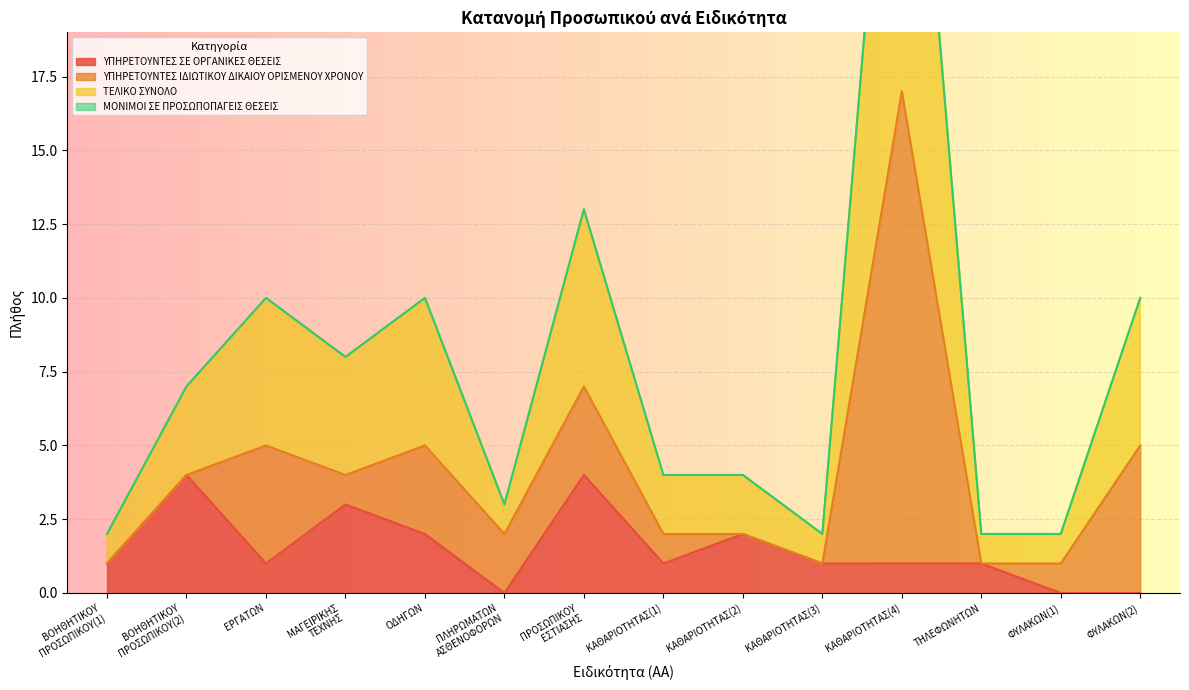

Is it true that ΥΠΗΡΕΤΟΥΝΤΕΣ ΣΕ ΟΡΓΑΝΙΚΕΣ ΘΕΣΕΙΣ equals 1 at ΕΡΓΑΤΩΝ?

True